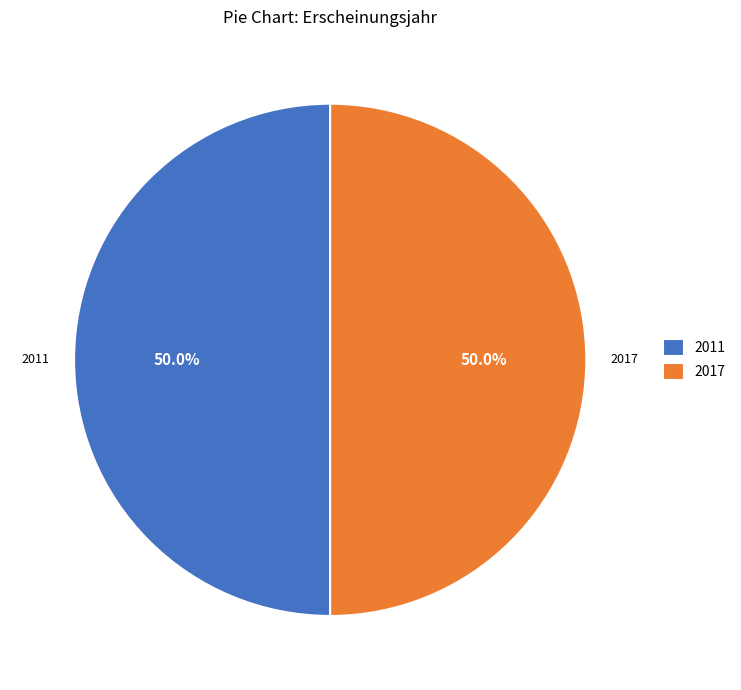

What portion of the pie excludes 2011?

49.9%